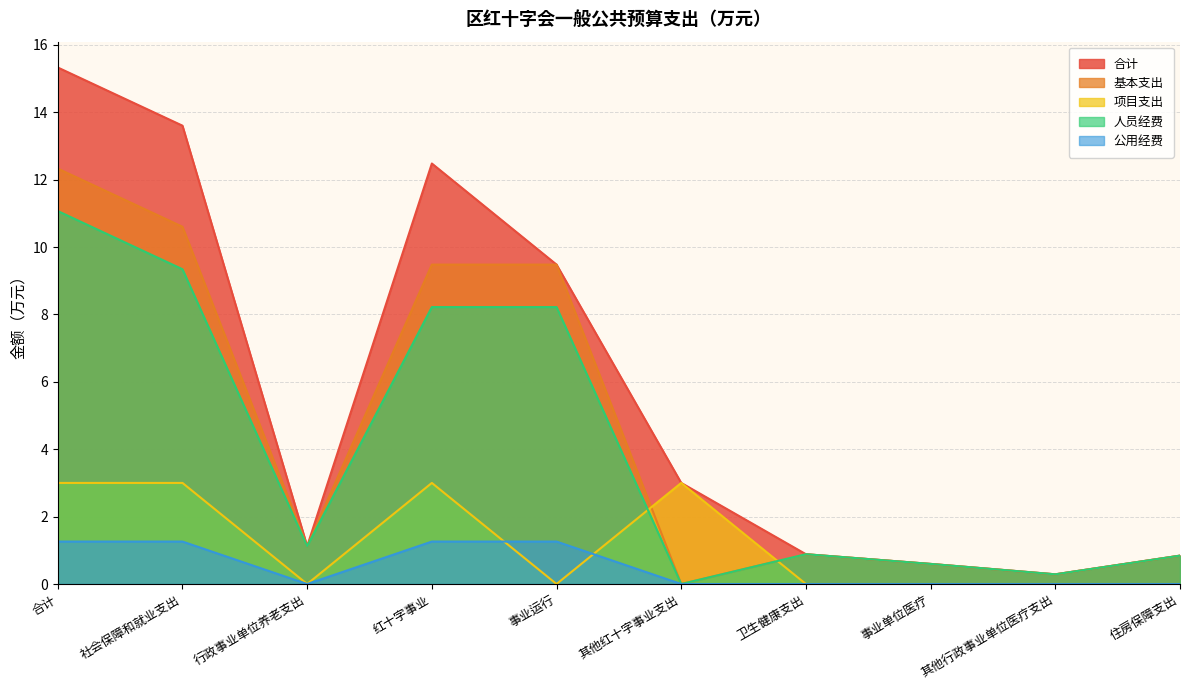

How many series are shown in this chart?

5